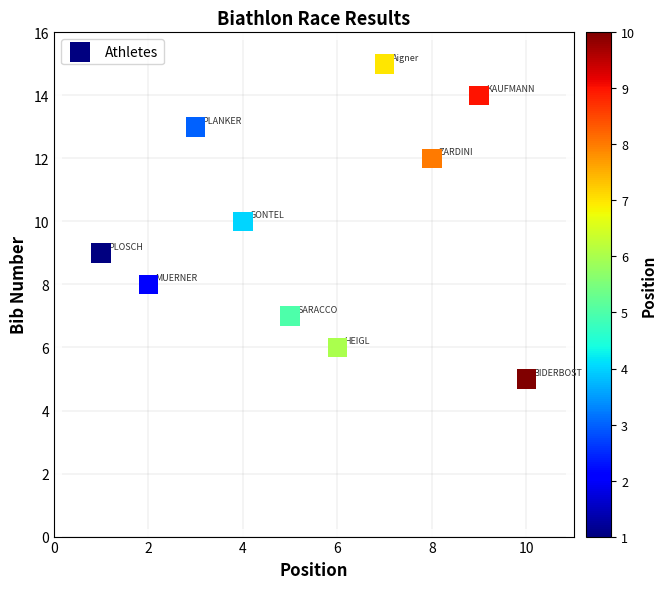

What is the range of X values (max minus min)?

9